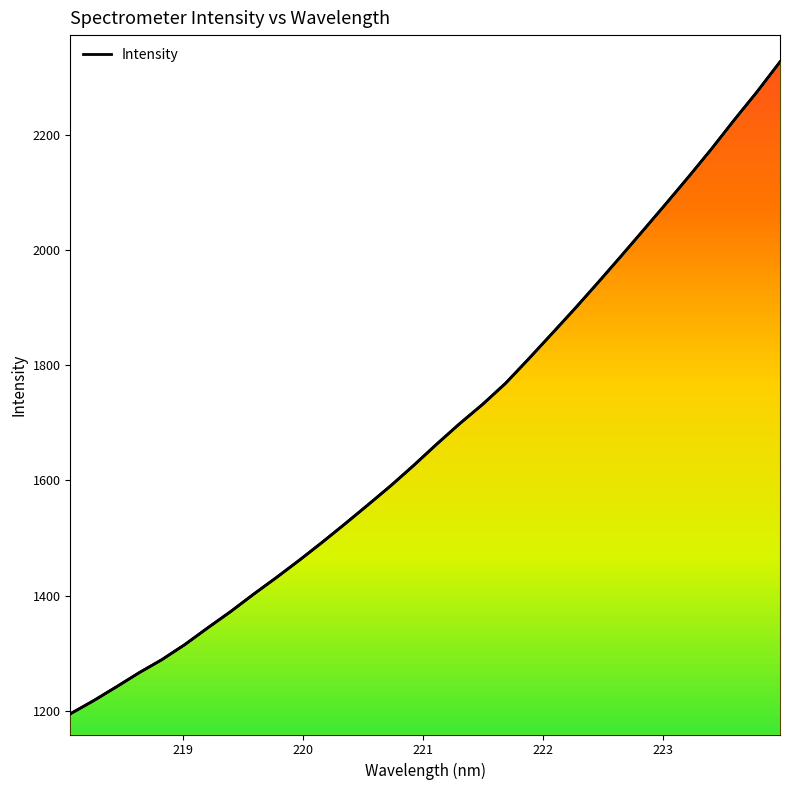

True or false: the data shows 388.7 at 224.

False